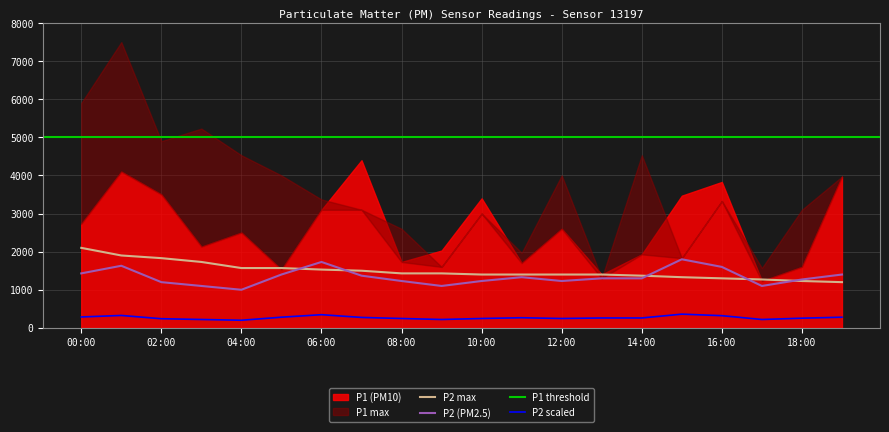

What is the sum of all P2_max values?

29890